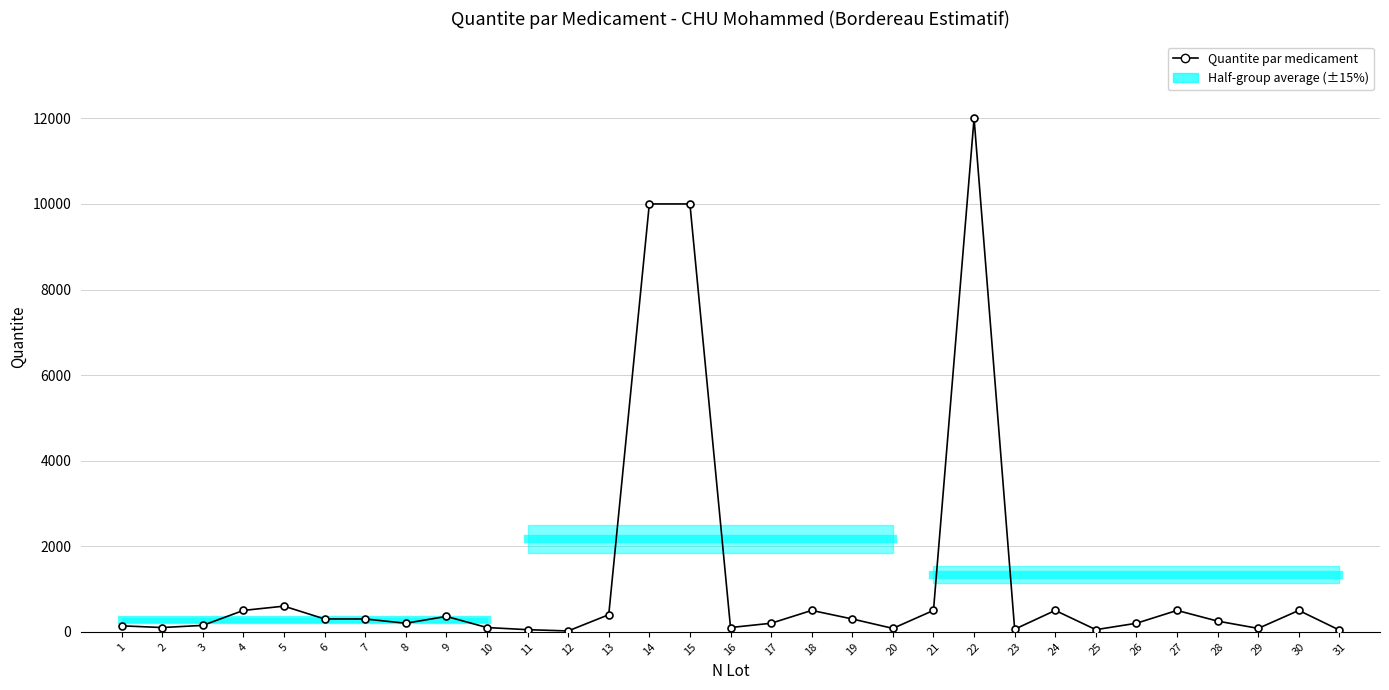

True or false: the data has more than 2 interior local peaks.

True